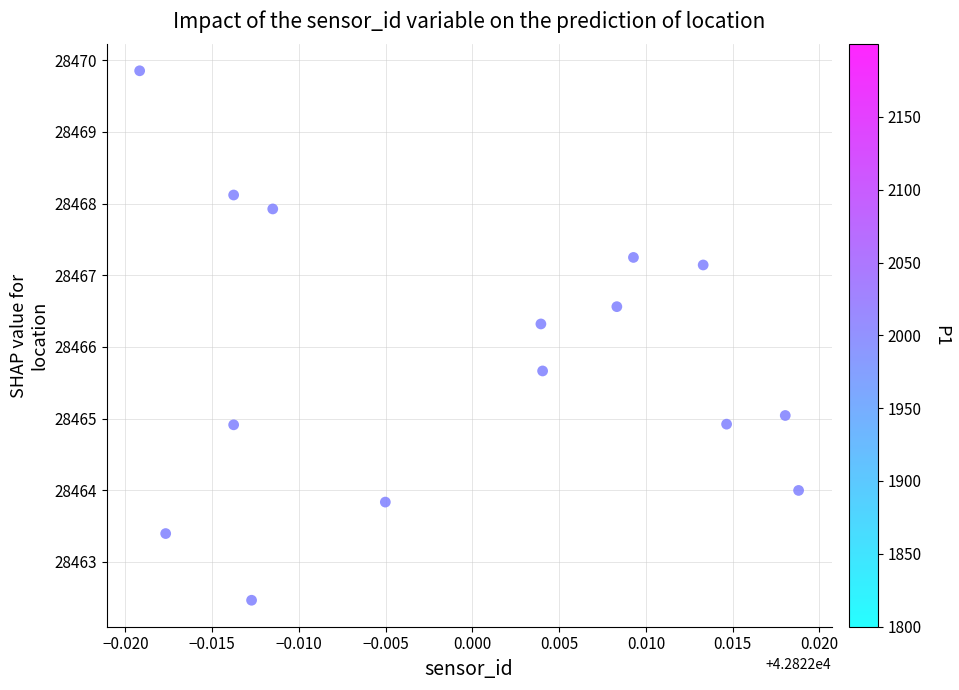

What is the range of Y values (max minus min)?

7.4